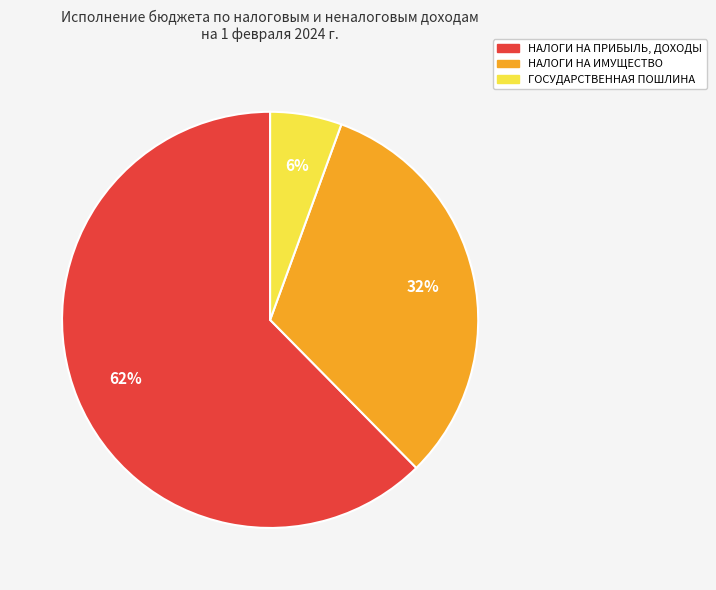

Count the number of slices in the pie.

3